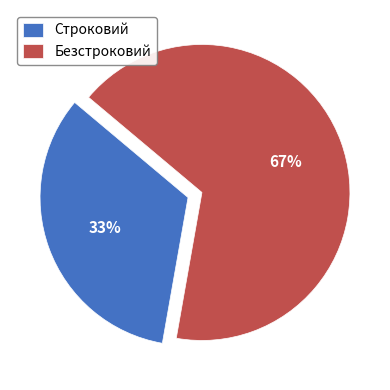

To the nearest percent, what is the average slice percentage?

50%